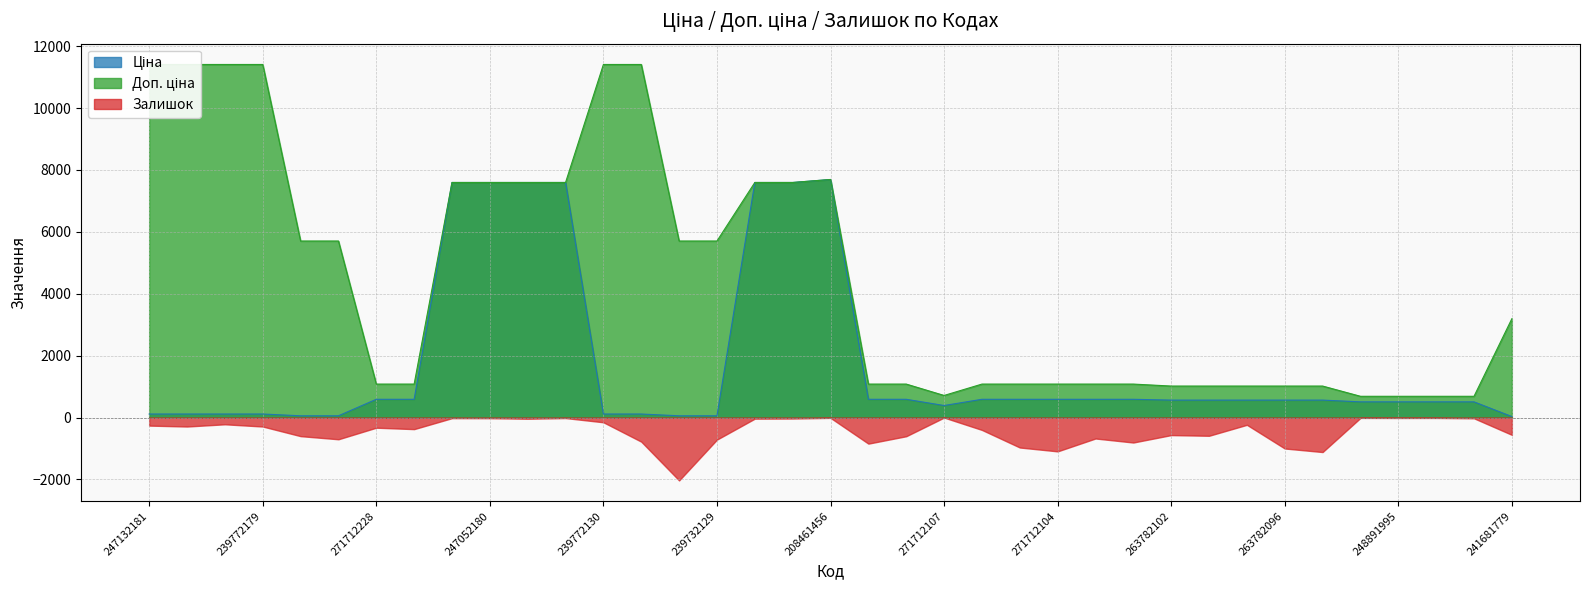

Is it true that Доп. ціна equals 1412.9 at 271712103?

False